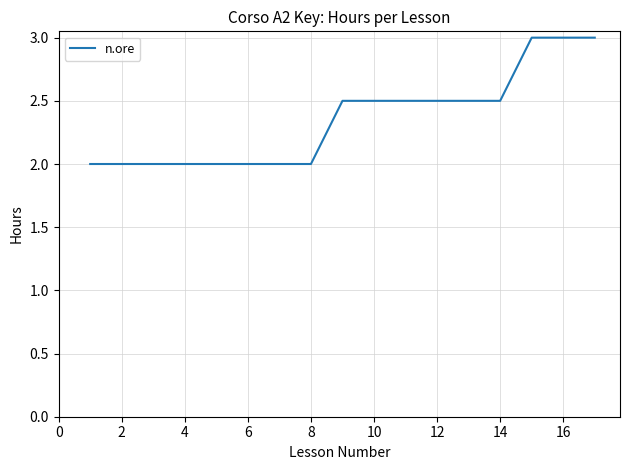

How many lines are shown in the chart?

1